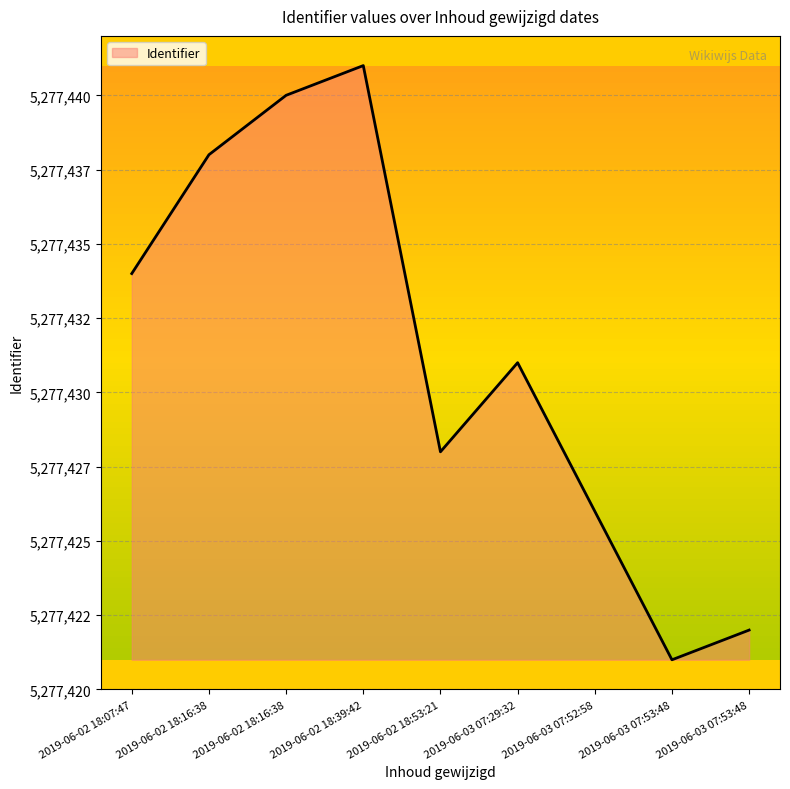

Does the chart display data point markers on the line(s)?

No